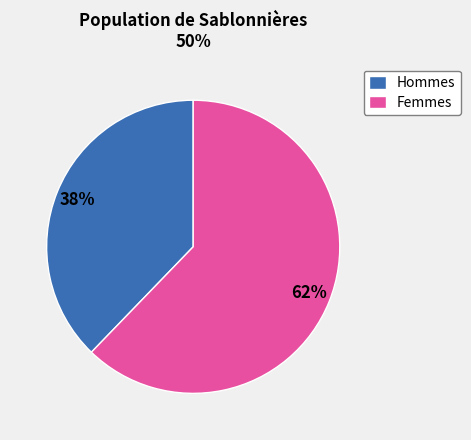

Is there any slice that represents more than half of the pie?

Yes